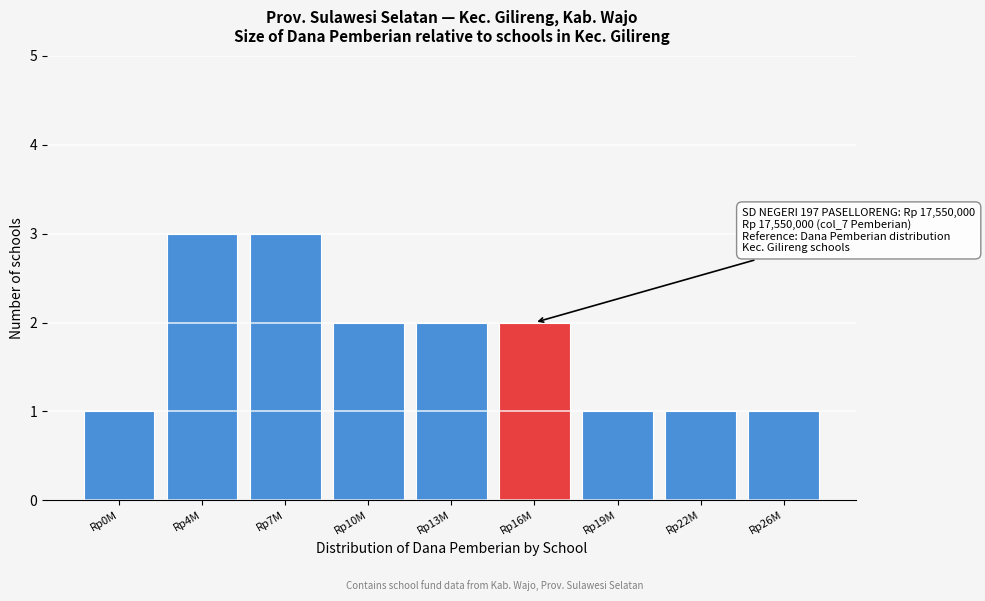

Reading right to left, what are all the values shown in this chart?

Rp26M=1	Rp22M=1	Rp19M=1	Rp16M=2	Rp13M=2	Rp10M=2	Rp7M=3	Rp4M=3	Rp0M=1